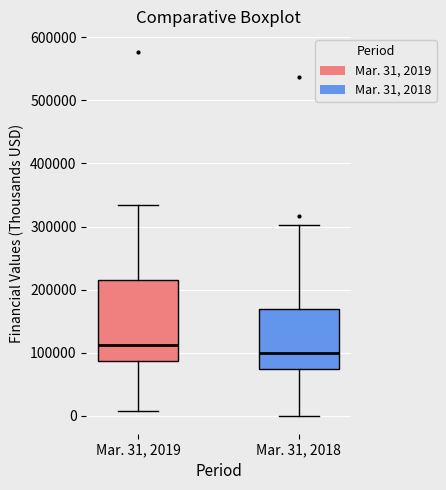

Reading left to right, transcribe this box plot: for each box, give where its median line is, the range the box spans, and where its two whiskers end, as read against the y-axis. The values are not printed on the chart, so give them approximately, as read against the axis.

Mar. 31, 2019: median 110000, box 90000 to 210000, whiskers 10000 to 330000
Mar. 31, 2018: median 100000, box 70000 to 170000, whiskers 0 to 300000